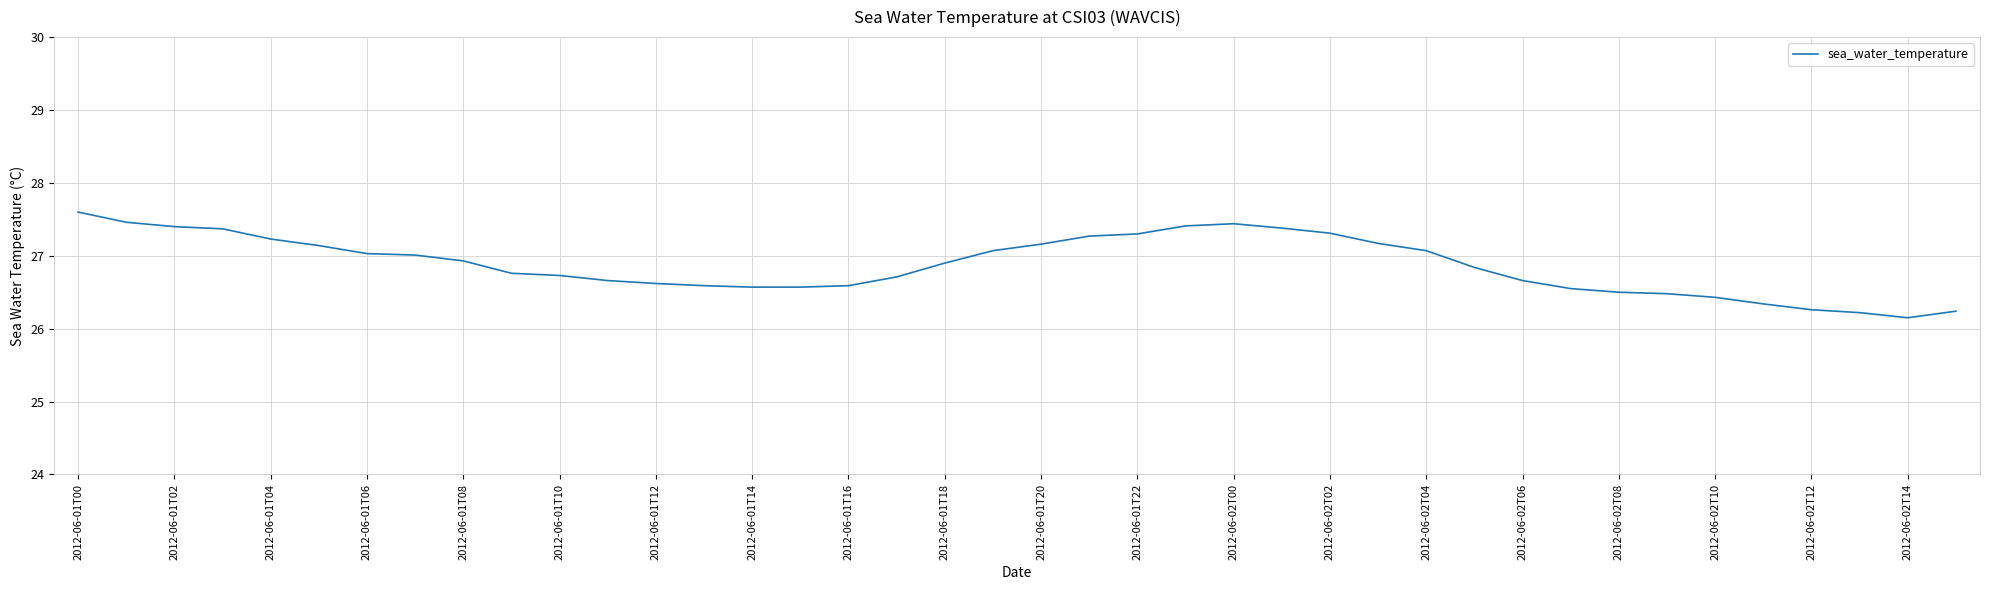

What is the maximum value shown in the chart?

27.6